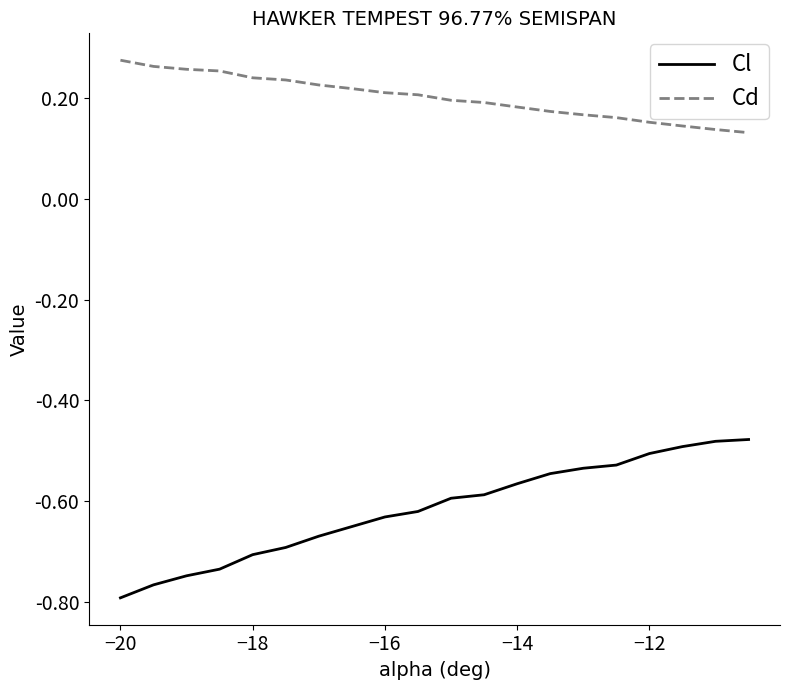

What are all the series names shown in the legend?

Cl, Cd